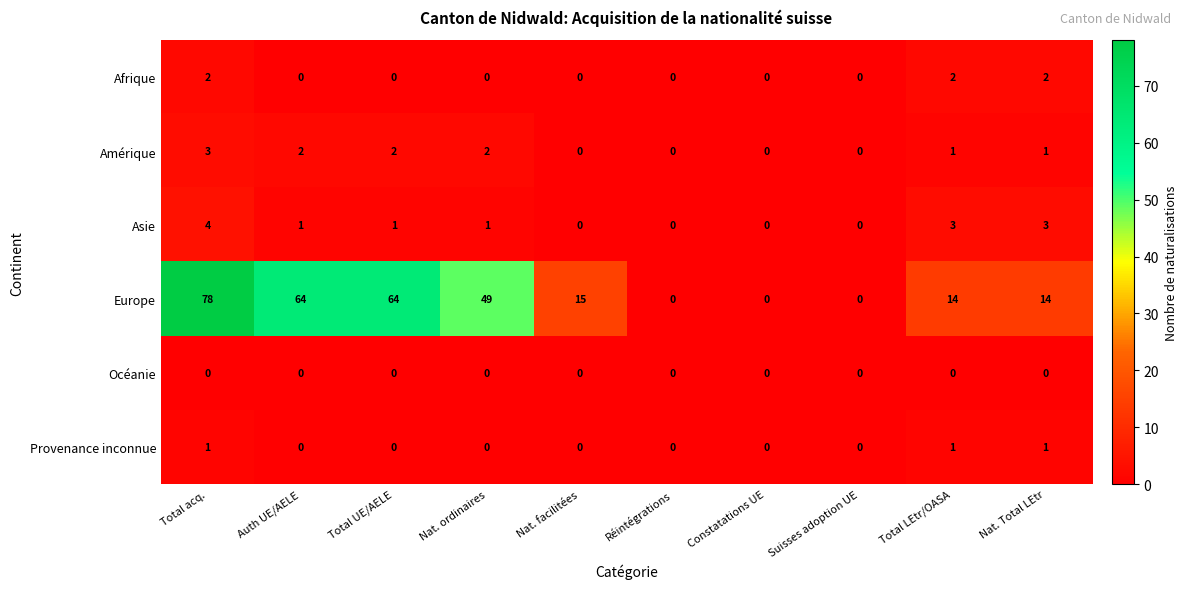

How many Afrique values are between 0 and 2?

10